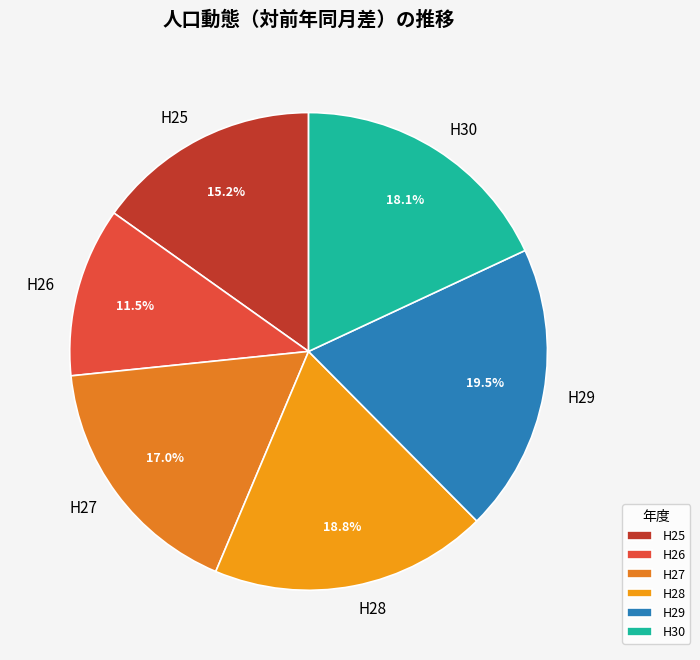

What percentage is the H28 slice, to the nearest percent?

19%